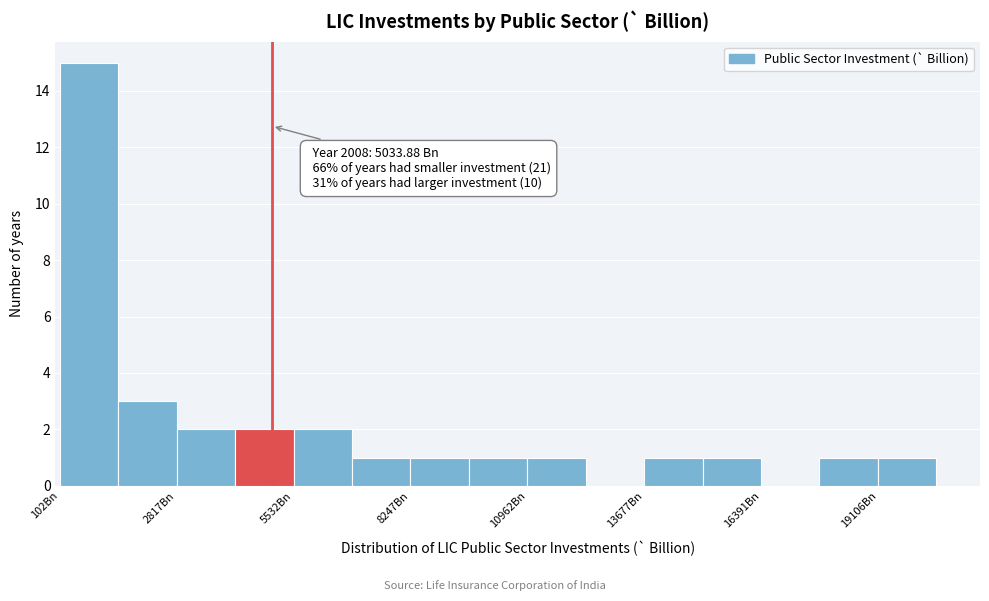

Around what value on the x-axis is the tallest bar? Give the approximate position of its centre, as read against the axis.

1000